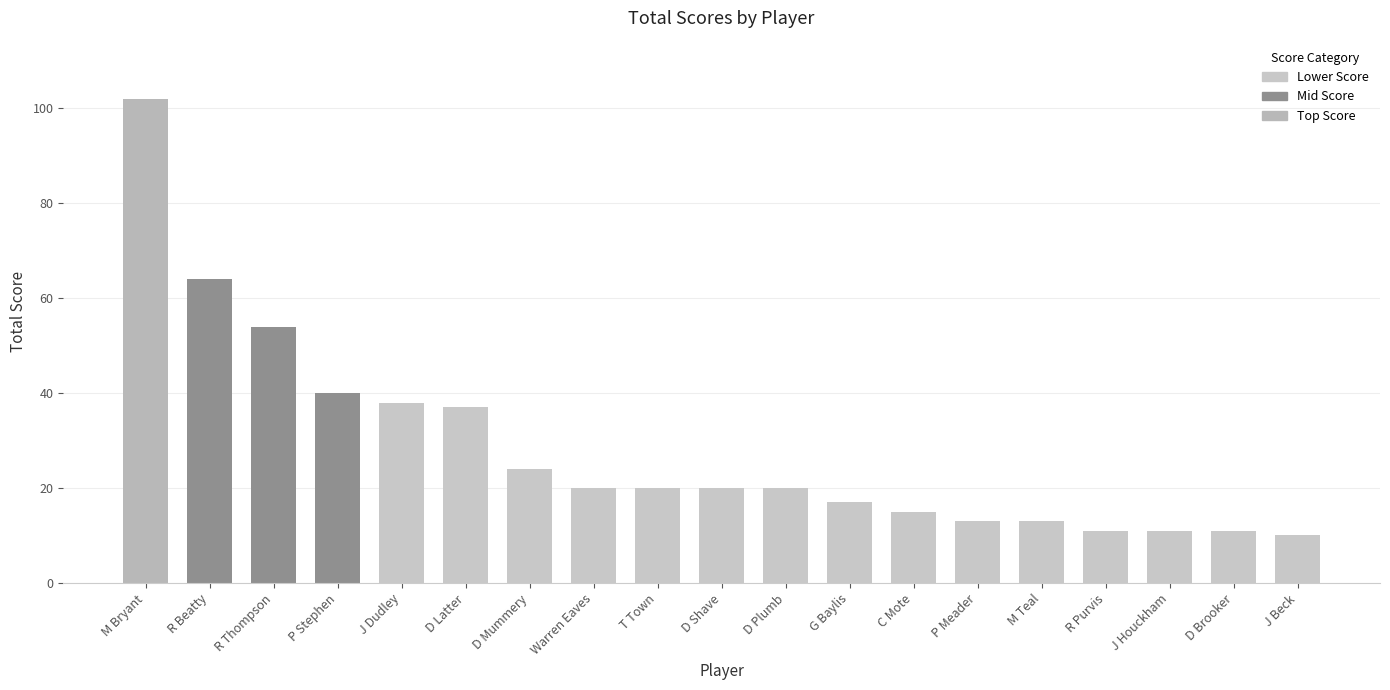

What position from the left is P Meader?

14